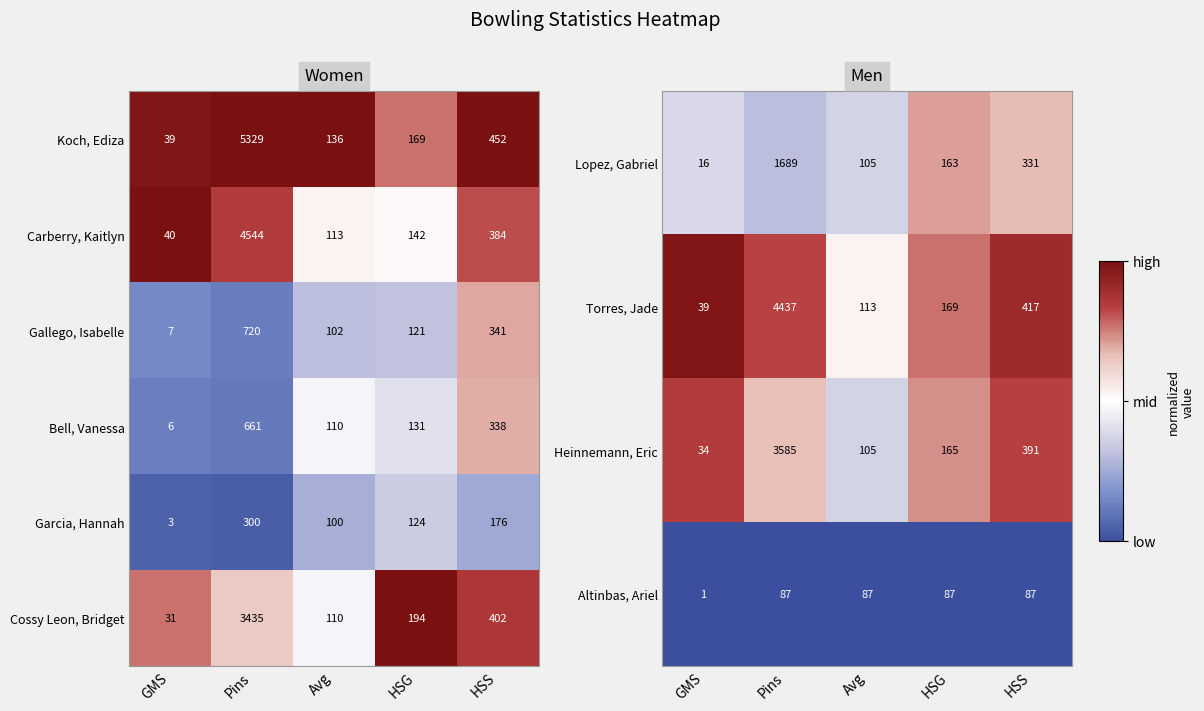

At how many categories does at least one series exceed 0?

5